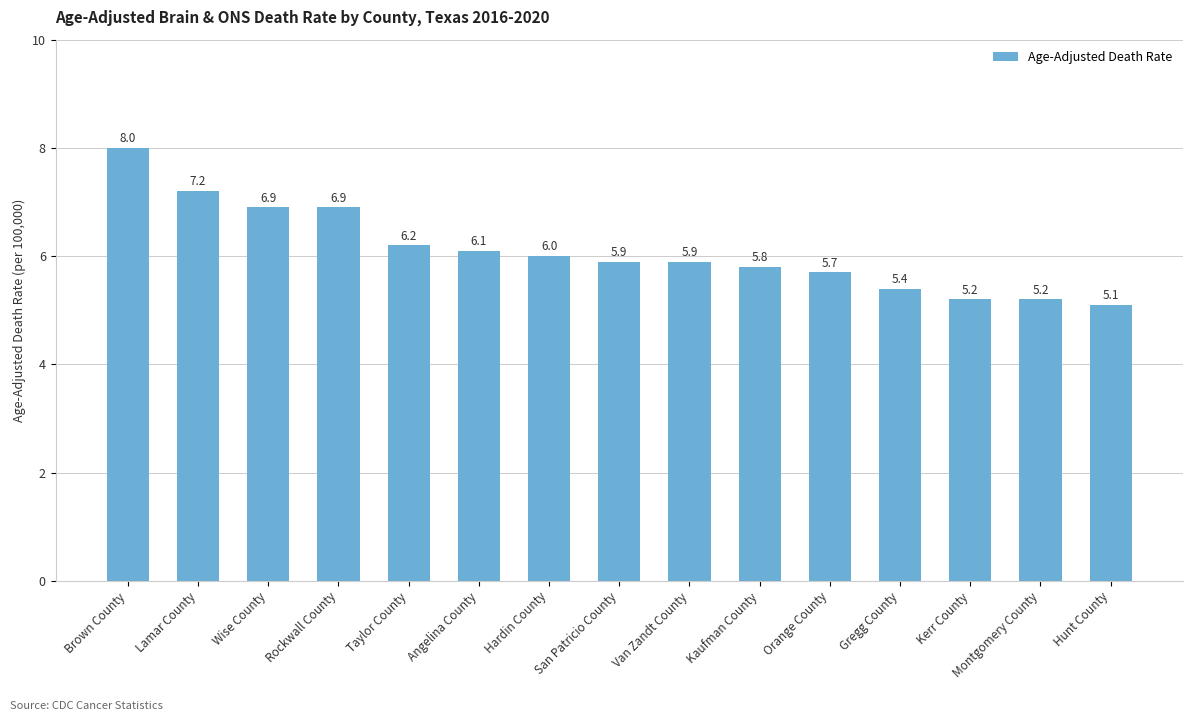

What is the minimum value shown in the chart?

5.1